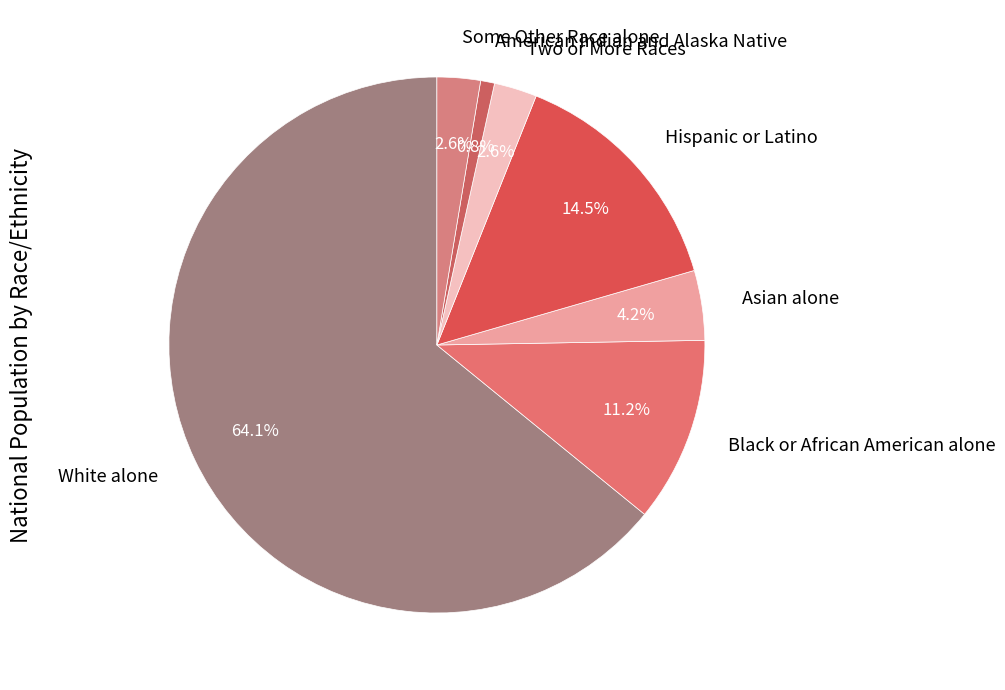

To the nearest percent, what is the difference between the Asian alone and Hispanic or Latino slice percentages?

10%